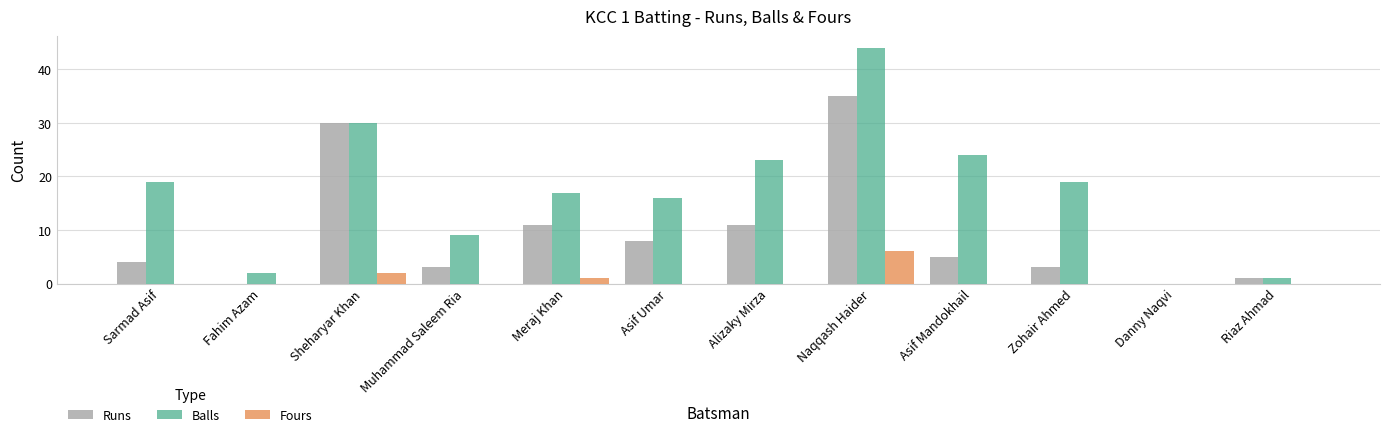

The Runs series shows 15 at Alizaky Mirza. True or false?

False